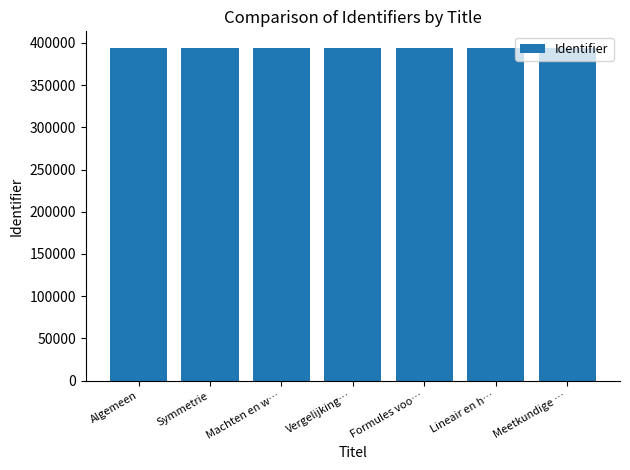

What is the value of the 1st bar from the left?

394015